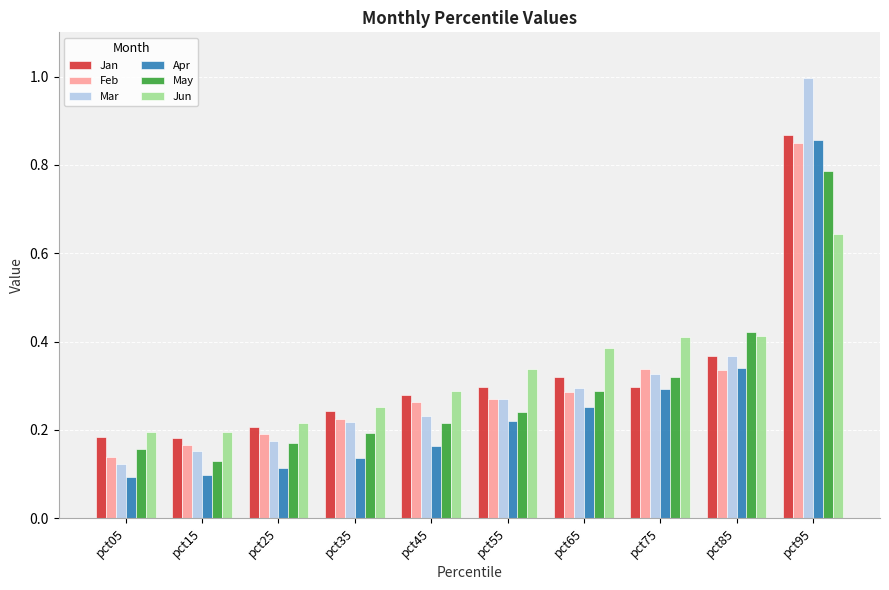

Which series has the widest spread of values?

Mar